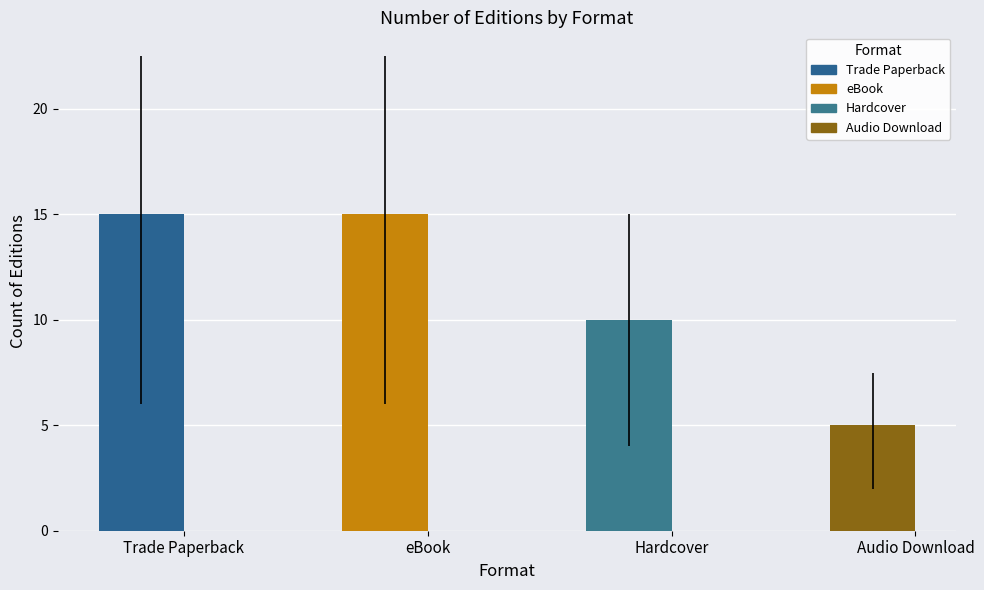

Reading left to right, extract all data points from this chart.

Trade Paperback=15	eBook=15	Hardcover=10	Audio Download=5